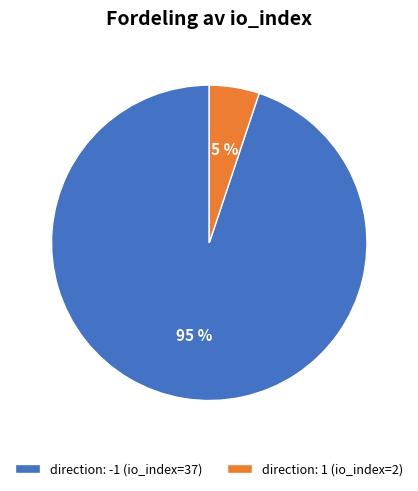

Between direction: 1 (io_index=2) and direction: -1 (io_index=37), which is larger?

direction: -1 (io_index=37)